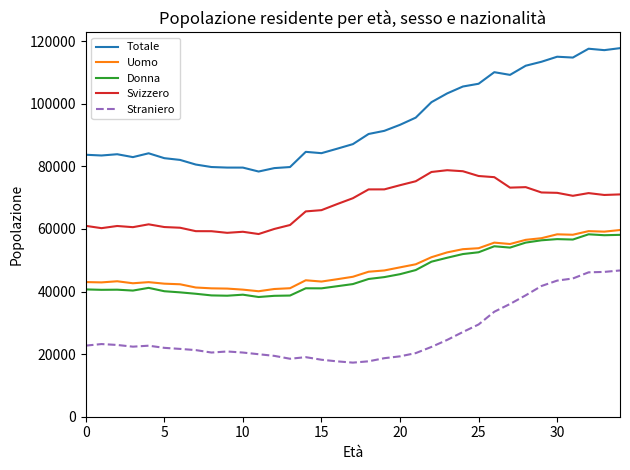

True or false: Straniero and Uomo cross at least once.

False